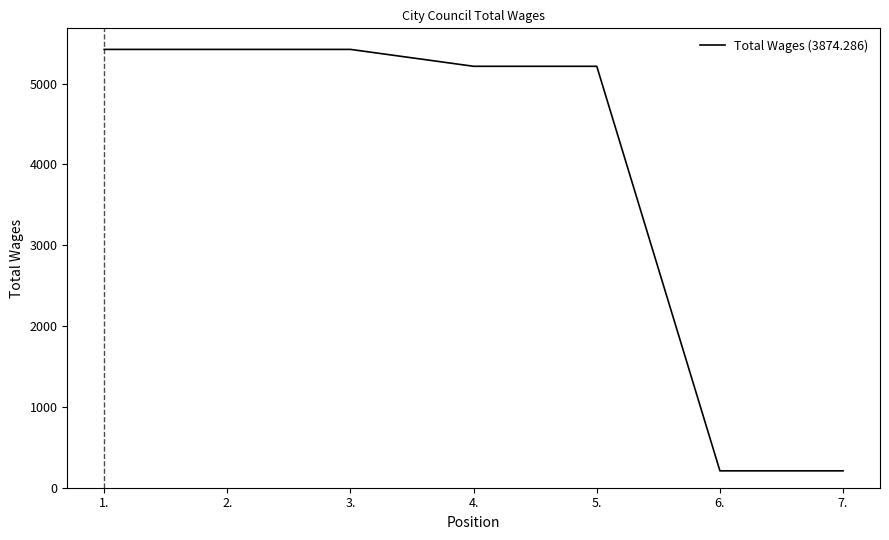

What is the difference between the second highest and second lowest values?

5215